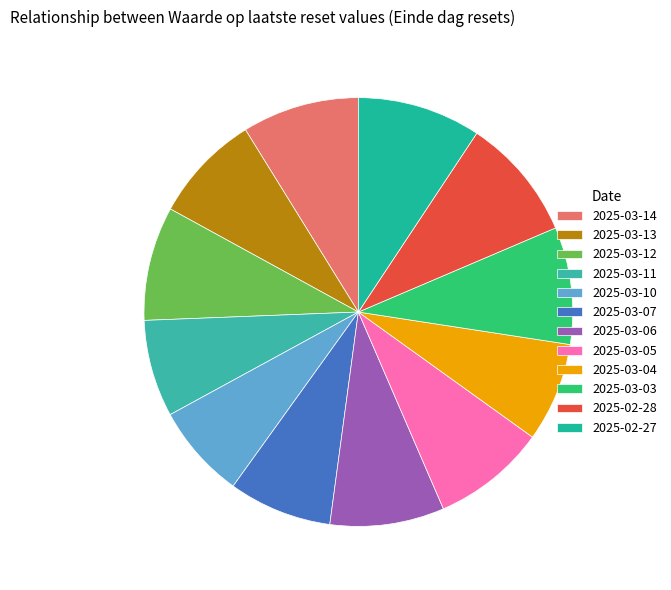

How many slices are in this pie chart?

12